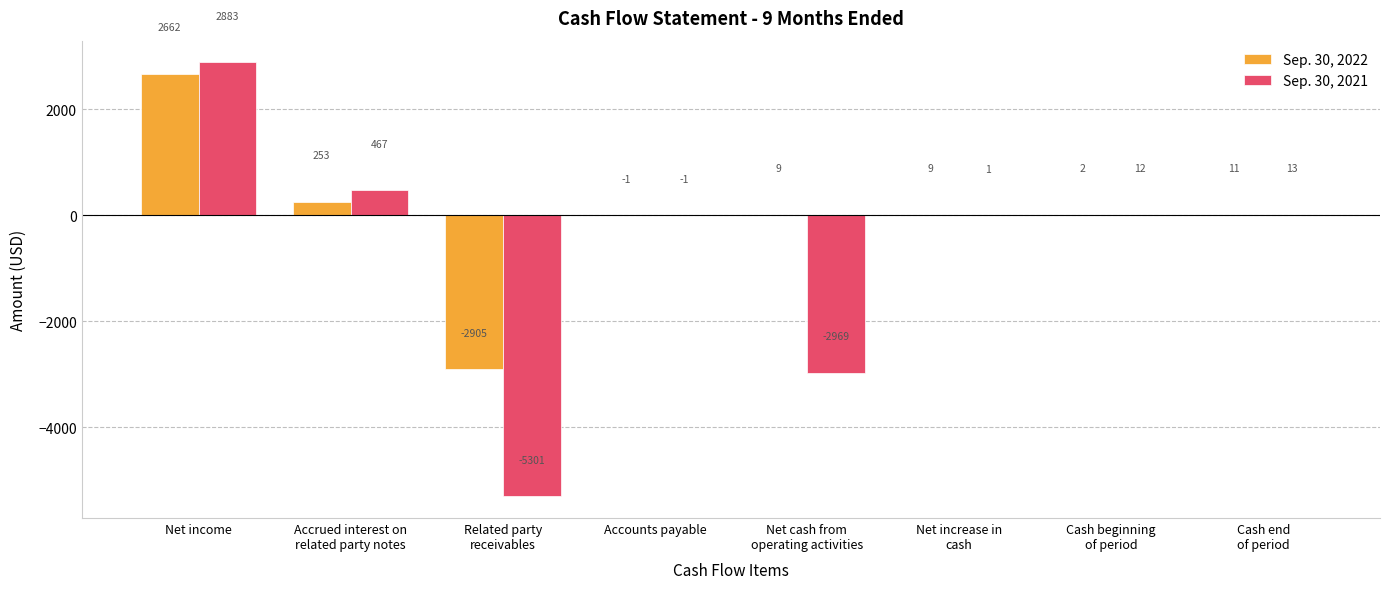

At which category is the sum across all series the highest?

Net income